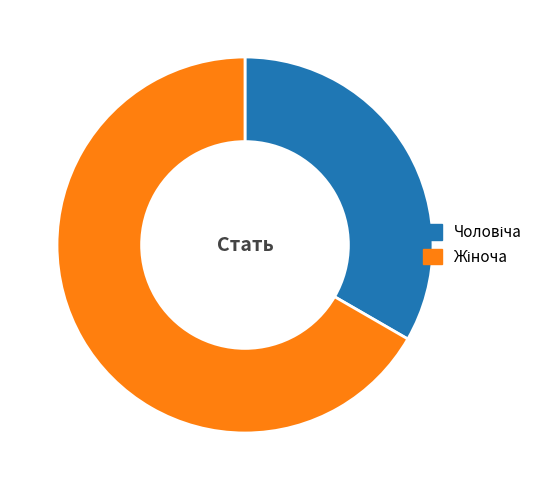

Is there any slice that represents more than half of the pie?

Yes